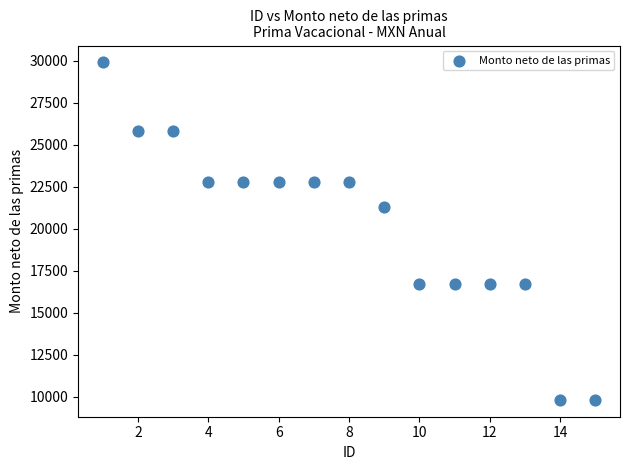

What Y value in the scatter plot is closest to 19863?

21277.9